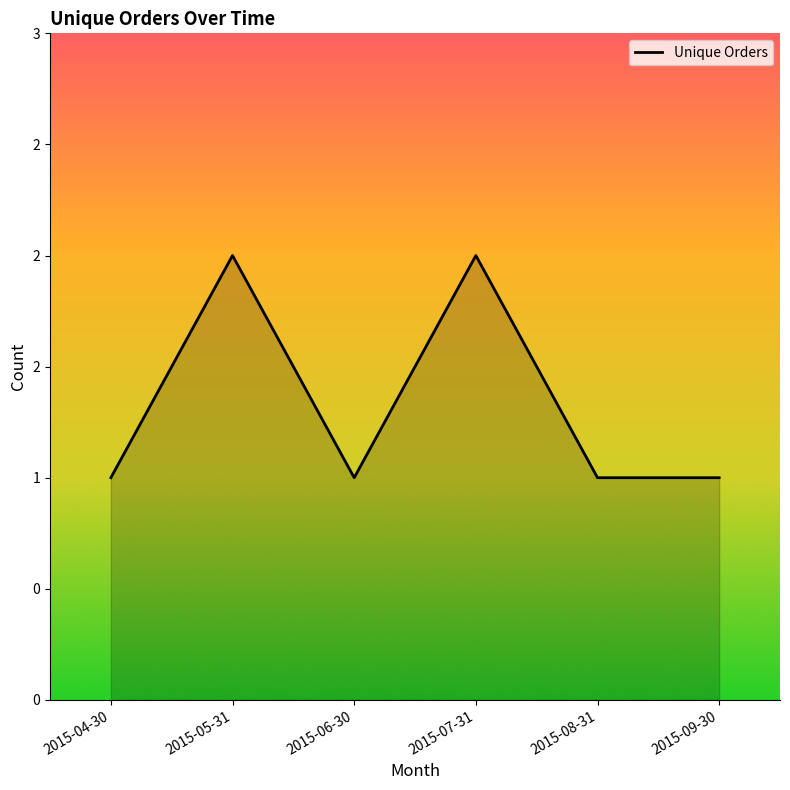

What is the ratio of the value at 2015-04-30 to the value at 2015-07-31?

0.5